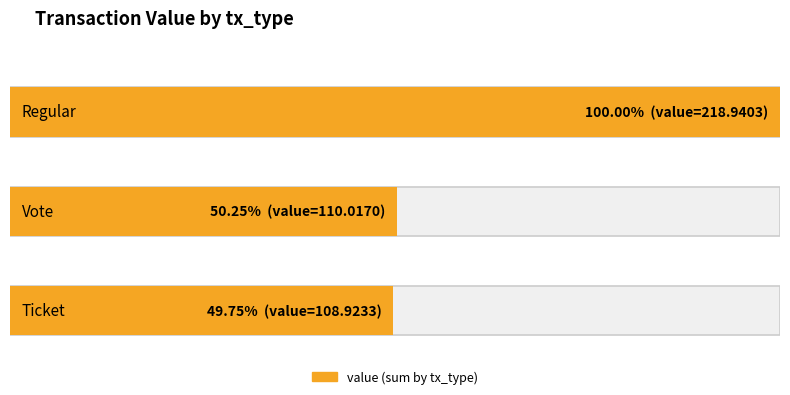

Which category has the lowest value across all series?

Ticket